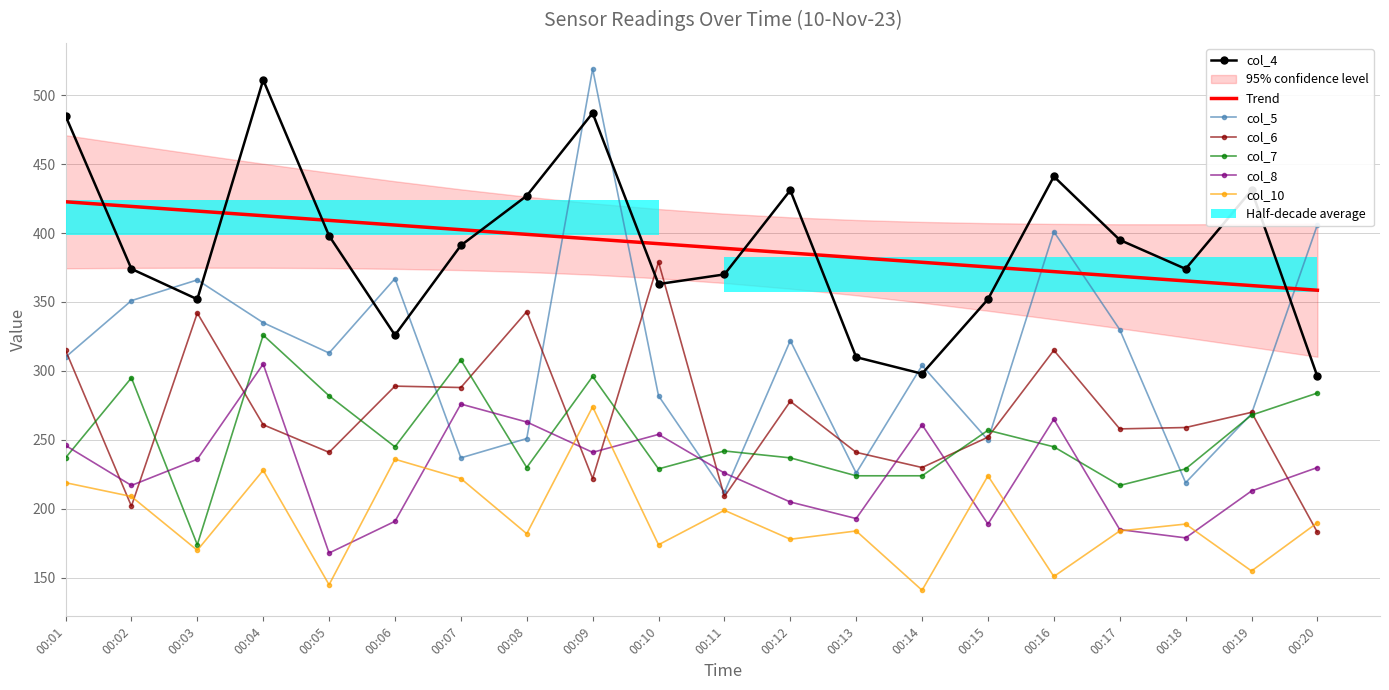

What is the value of the col_4 bar at the 8th from the left?

427